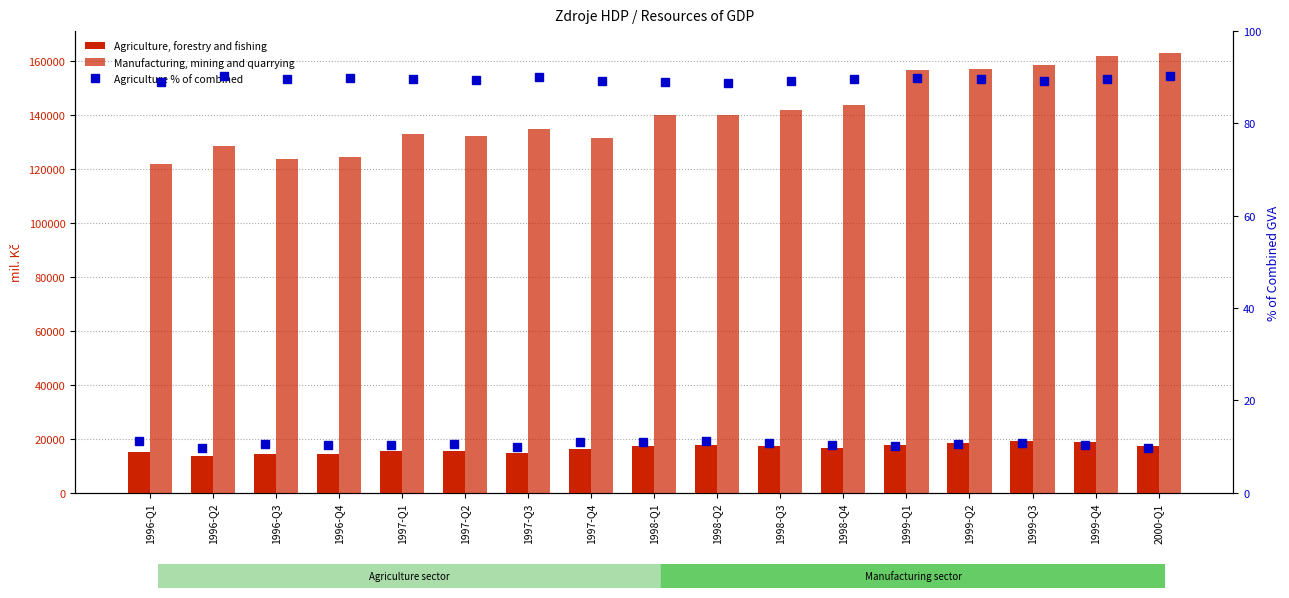

At which label does Manufacturing, mining and quarrying reach its minimum?

1996-Q1